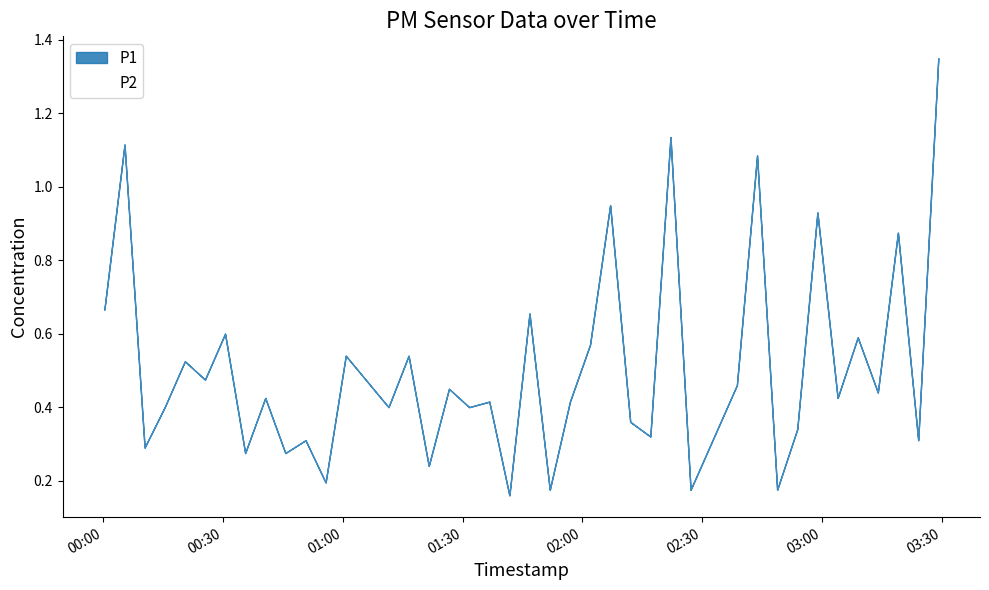

Rank the categories by P1 value from highest to lowest.

2023-08-01T03:29:10, 2023-08-01T00:05:20, 2023-08-01T02:22:05, 2023-08-01T02:43:46, 2023-08-01T02:06:58, 2023-08-01T03:19:03, 2023-08-01T02:58:53, 2023-08-01T02:01:56, 2023-08-01T00:00:17, 2023-08-01T00:30:31, 2023-08-01T01:00:45, 2023-08-01T01:56:54, 2023-08-01T01:46:46, 2023-08-01T01:16:29, 2023-08-01T02:38:43, 2023-08-01T03:03:57, 2023-08-01T00:25:29, 2023-08-01T00:20:27, 2023-08-01T01:36:42, 2023-08-01T03:08:59, 2023-08-01T03:14:01, 2023-08-01T00:40:35, 2023-08-01T03:24:08, 2023-08-01T01:11:27, 2023-08-01T00:15:24, 2023-08-01T02:53:50, 2023-08-01T00:50:40, 2023-08-01T02:12:00, 2023-08-01T02:17:02, 2023-08-01T01:31:39, 2023-08-01T01:26:36, 2023-08-01T00:45:37, 2023-08-01T00:55:42, 2023-08-01T00:35:33, 2023-08-01T02:27:07, 2023-08-01T00:10:22, 2023-08-01T01:21:32, 2023-08-01T01:51:51, 2023-08-01T01:41:44, 2023-08-01T02:48:48